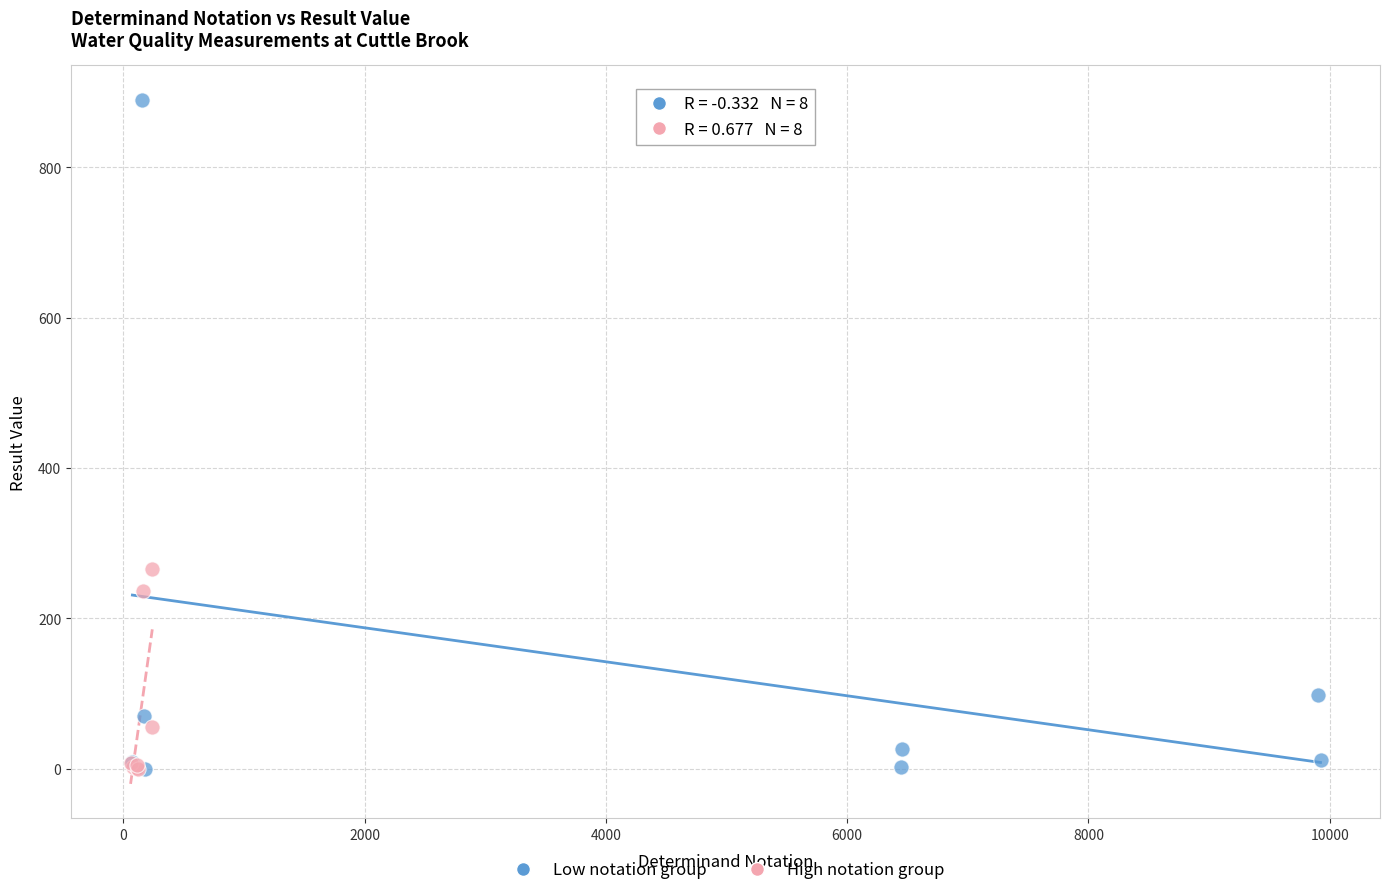

What are all the series names shown in the legend?

Low notation group, High notation group